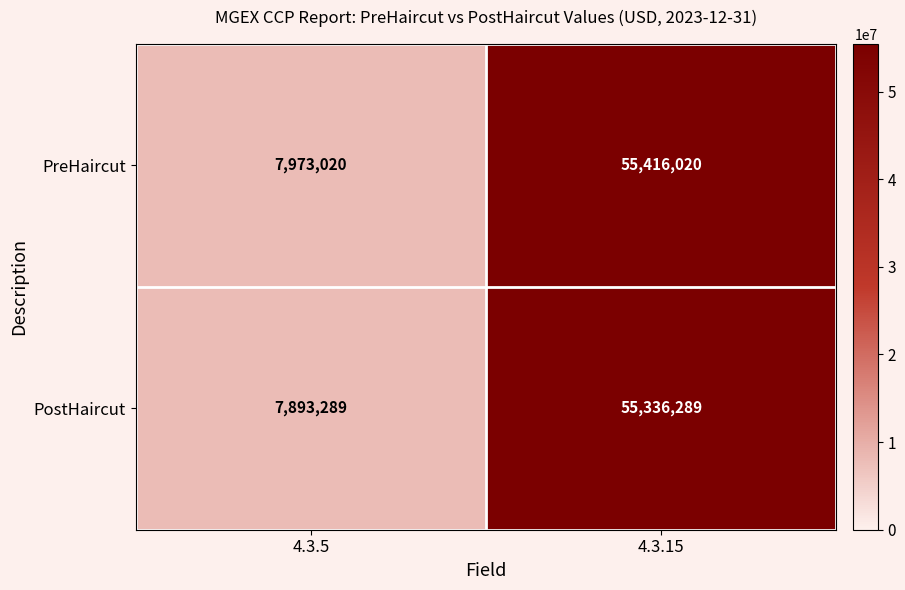

What is the total value across all series at 4.3.15?

110752309